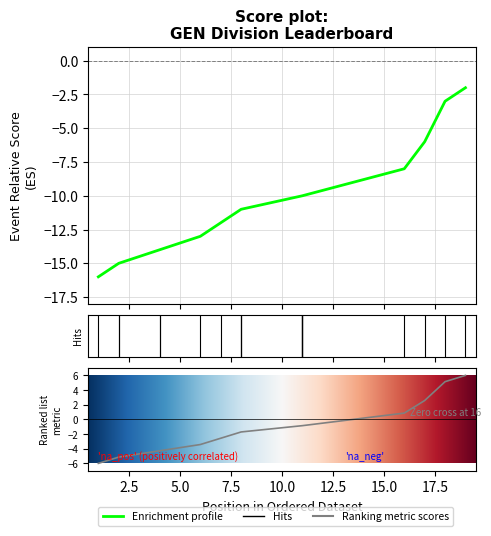

What value does the event_total_score series have at 11?

-0.9